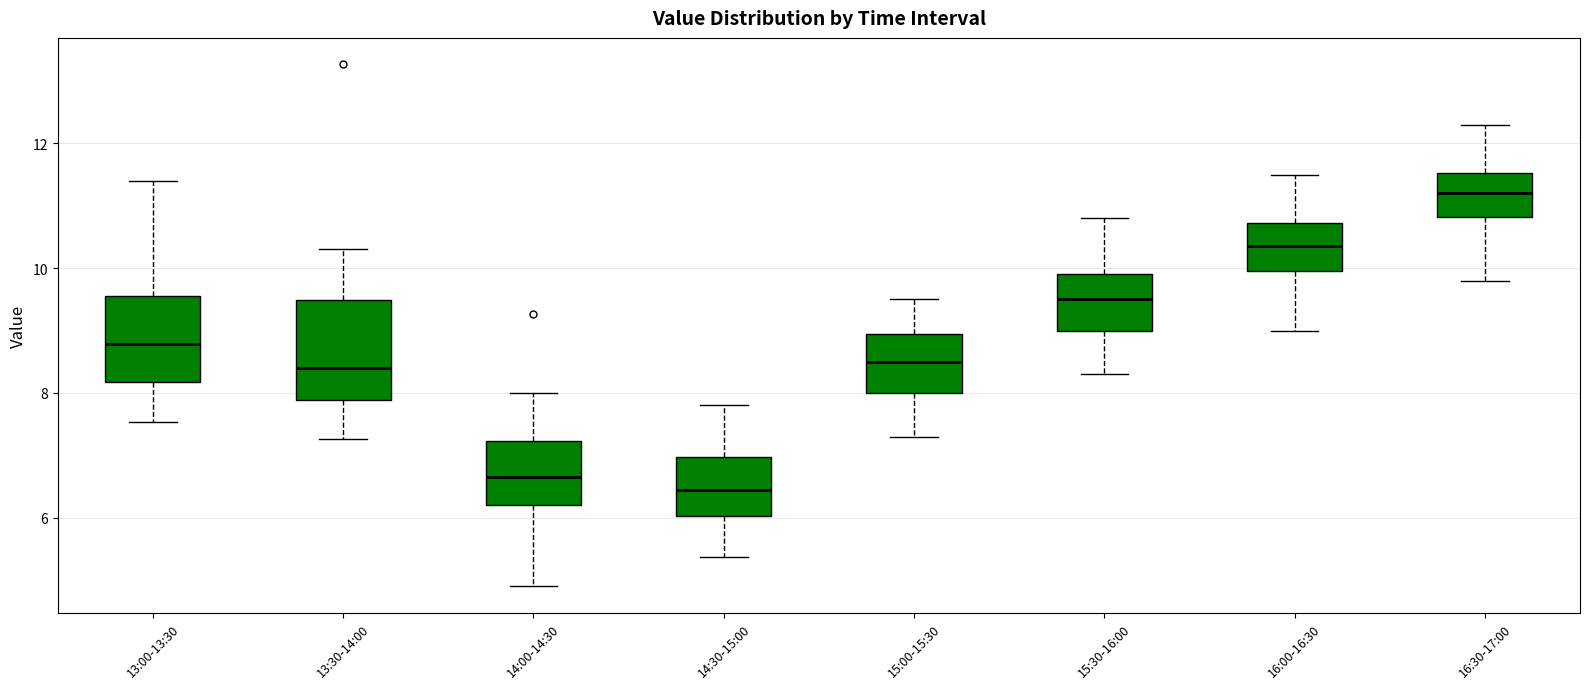

Reading left to right, read every box against the y-axis: the position of its median line, the range the box covers, and the ends of its whiskers. The values are not printed on the chart, so give them approximately, as read against the axis.

13:00-13:30: median 8.8, box 8.2 to 9.6, whiskers 7.6 to 11.4
13:30-14:00: median 8.4, box 7.8 to 9.4, whiskers 7.2 to 10.4
14:00-14:30: median 6.6, box 6.2 to 7.2, whiskers 5.0 to 8.0
14:30-15:00: median 6.4, box 6.0 to 7.0, whiskers 5.4 to 7.8
15:00-15:30: median 8.6, box 8.0 to 9.0, whiskers 7.4 to 9.6
15:30-16:00: median 9.6, box 9.0 to 10.0, whiskers 8.4 to 10.8
16:00-16:30: median 10.4, box 10.0 to 10.8, whiskers 9.0 to 11.6
16:30-17:00: median 11.2, box 10.8 to 11.6, whiskers 9.8 to 12.4